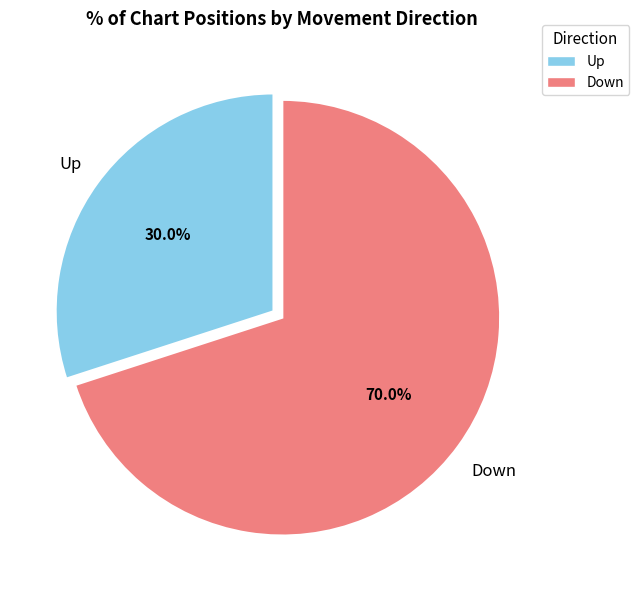

Which has a higher value, Down or Up?

Down